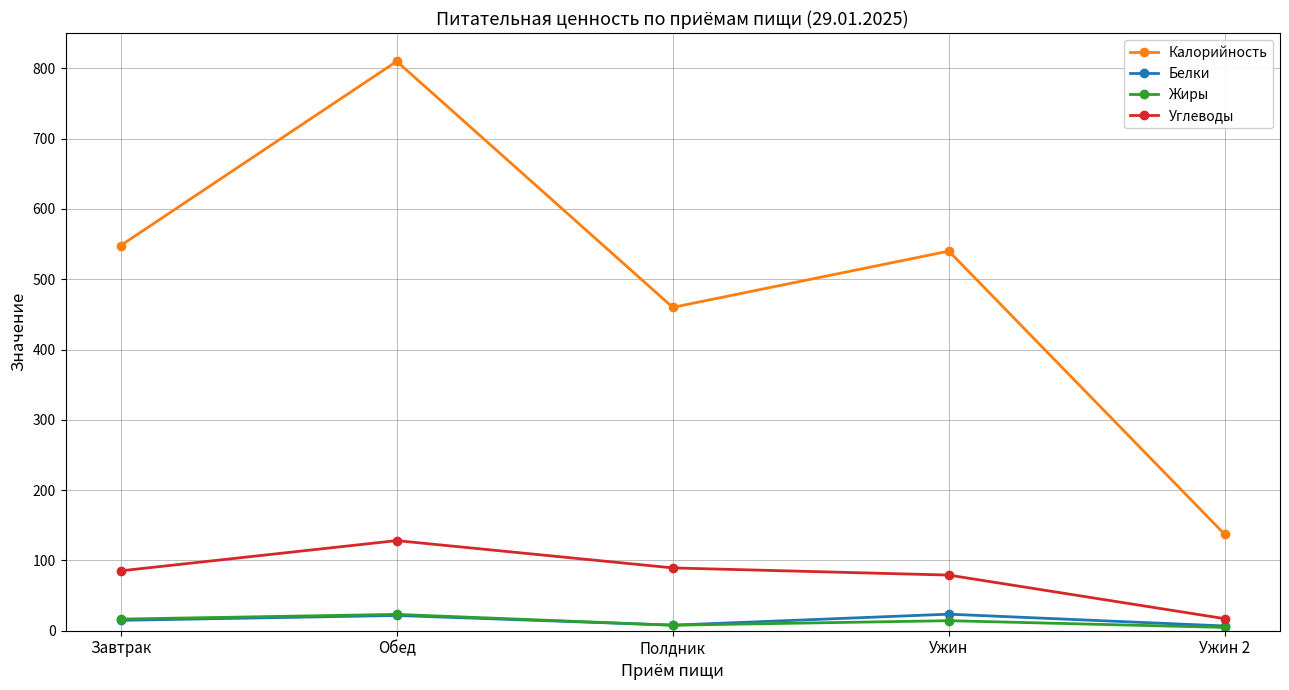

The value of Калорийность at Завтрак is 548.0. True or false?

True